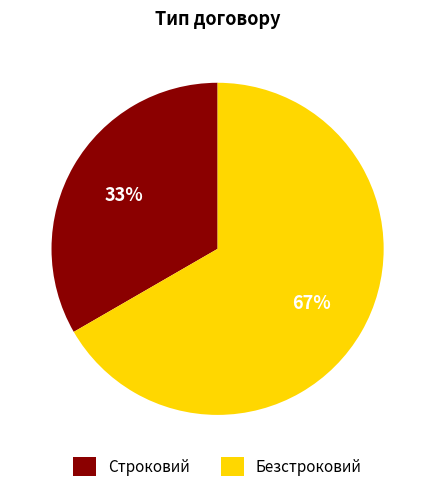

True or false: Безстроковий accounts for 79% of the total.

False